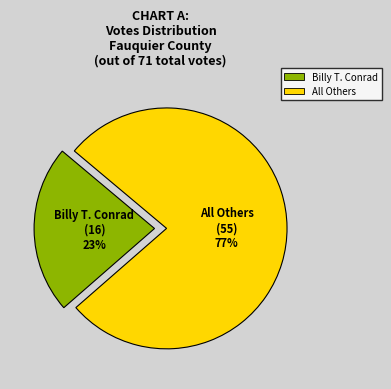

Is the sum of Billy T. Conrad and All Others greater than half?

Yes